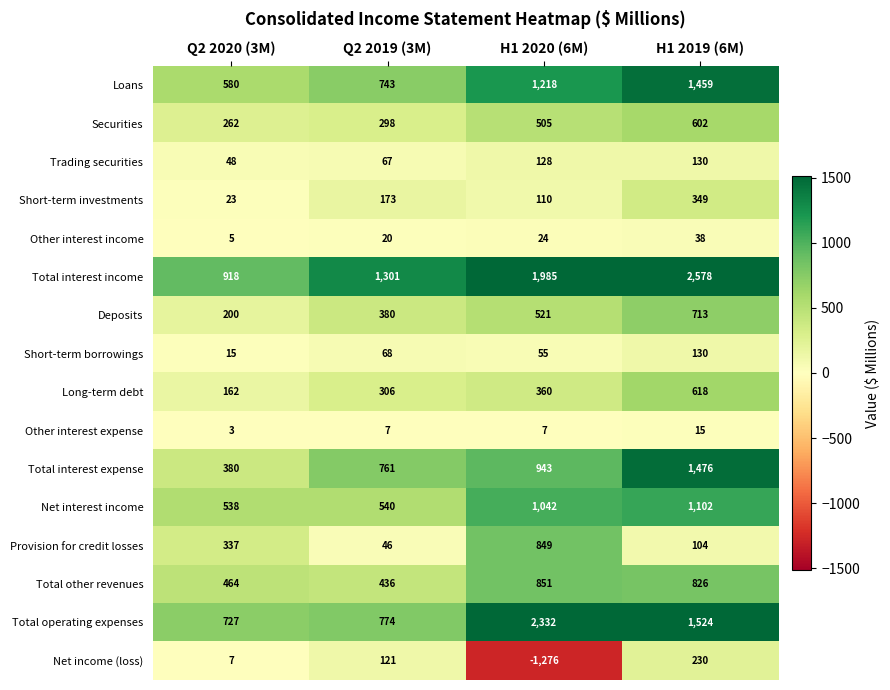

At which label is Net interest income closest to 820?

H1 2020 (6M)